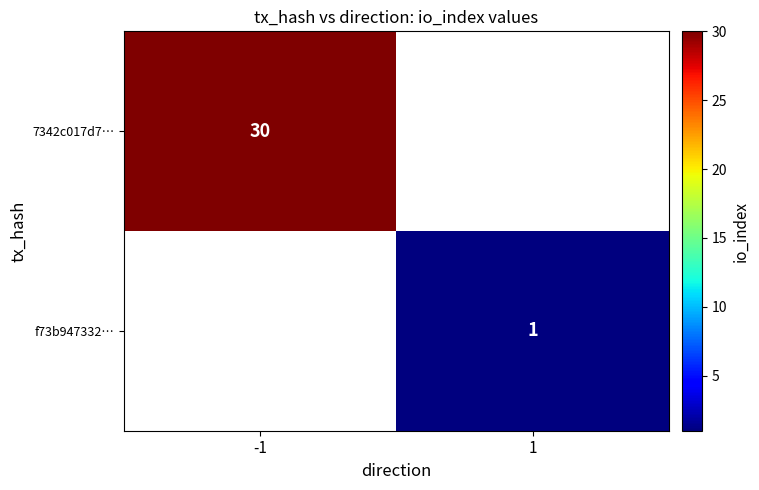

The value of 7342c017d7… at -1 is 52. True or false?

False